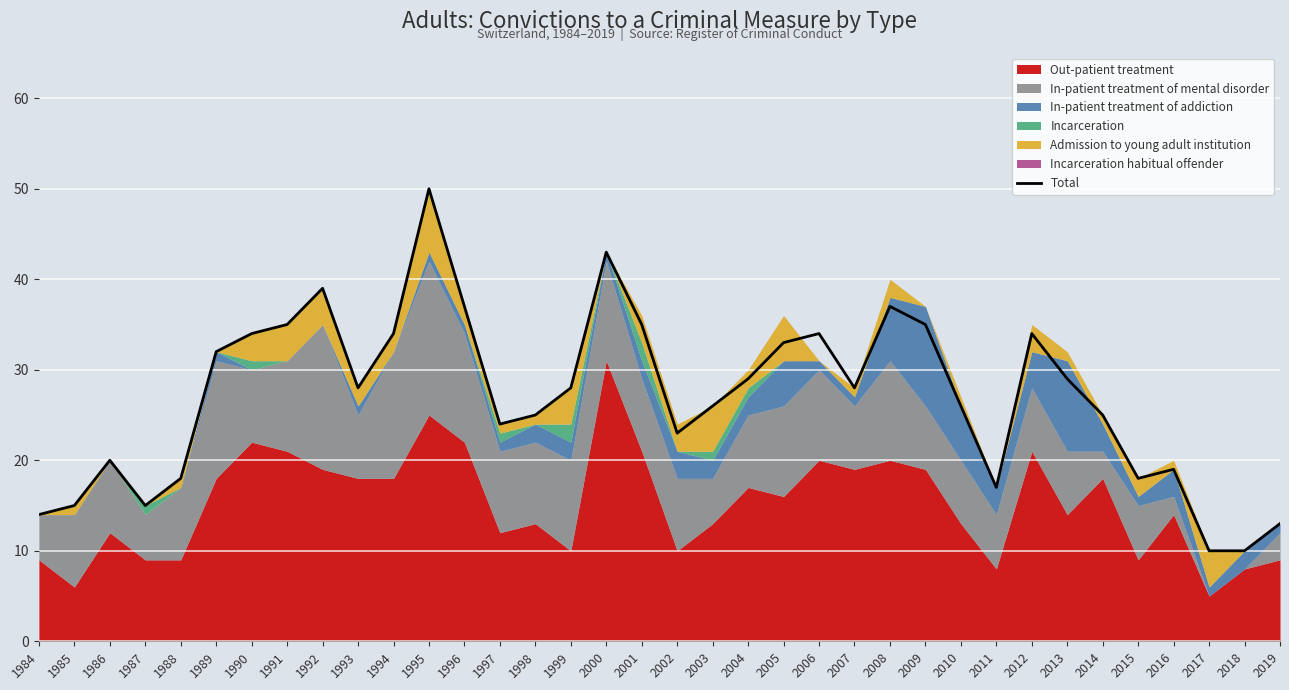

What is the sum of all values?

972